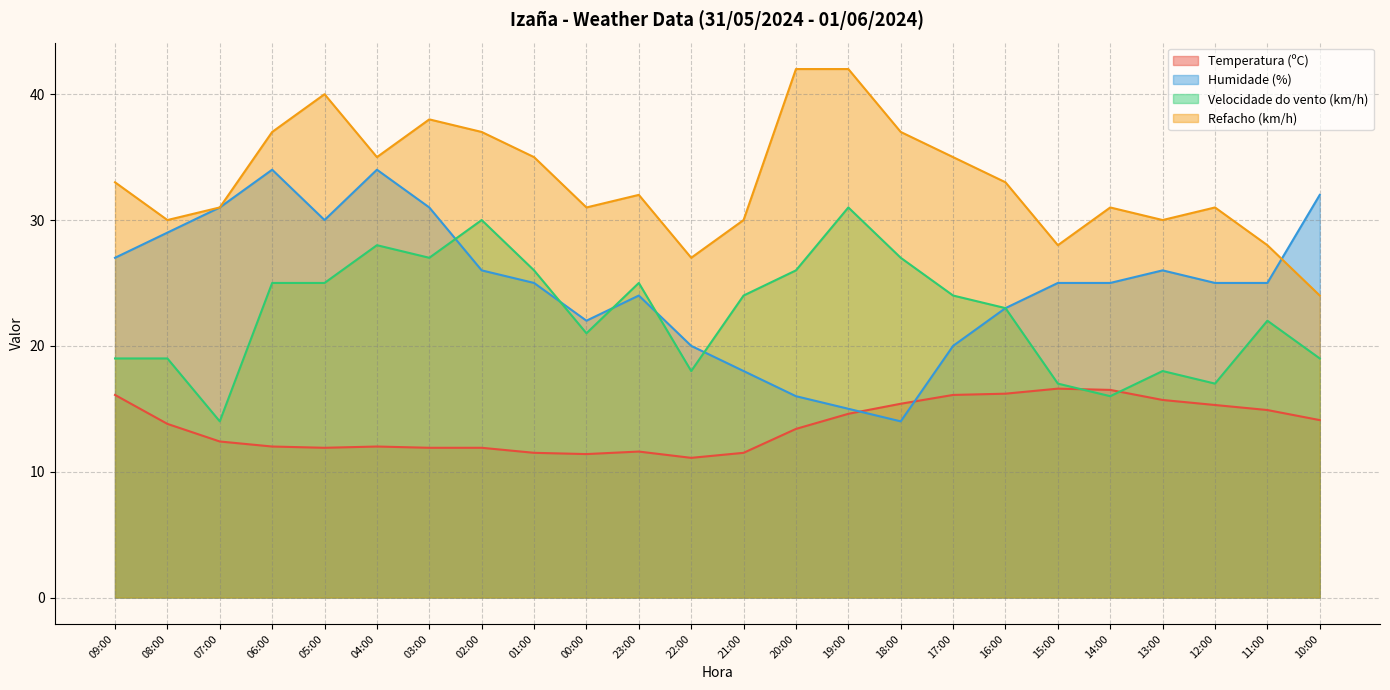

Reading right to left, transcribe all the data shown in this chart.

Temperatura (ºC): 14.1	14.9	15.3	15.7	16.5	16.6	16.2	16.1	15.4	14.6	13.4	11.5	11.1	11.6	11.4	11.5	11.9	11.9	12.0	11.9	12.0	12.4	13.8	16.1
Humidade (%): 32.0	25.0	25.0	26.0	25.0	25.0	23.0	20.0	14.0	15.0	16.0	18.0	20.0	24.0	22.0	25.0	26.0	31.0	34.0	30.0	34.0	31.0	29.0	27.0
Velocidade do vento (km/h): 19.0	22.0	17.0	18.0	16.0	17.0	23.0	24.0	27.0	31.0	26.0	24.0	18.0	25.0	21.0	26.0	30.0	27.0	28.0	25.0	25.0	14.0	19.0	19.0
Refacho (km/h): 24.0	28.0	31.0	30.0	31.0	28.0	33.0	35.0	37.0	42.0	42.0	30.0	27.0	32.0	31.0	35.0	37.0	38.0	35.0	40.0	37.0	31.0	30.0	33.0